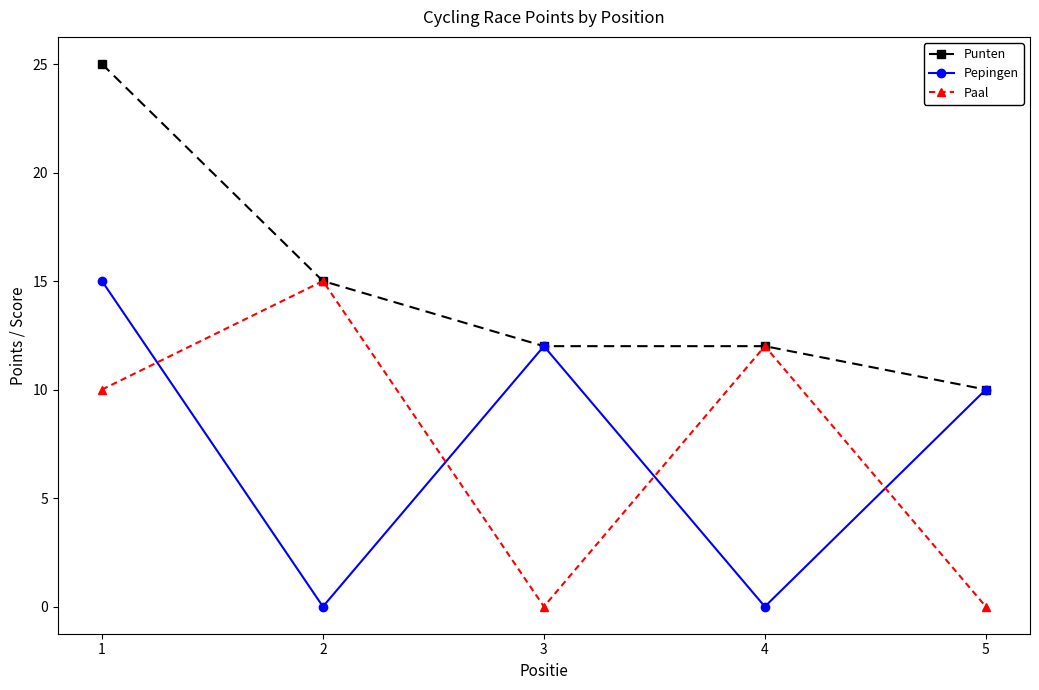

True or false: Pepingen and Paal intersect in this chart.

True